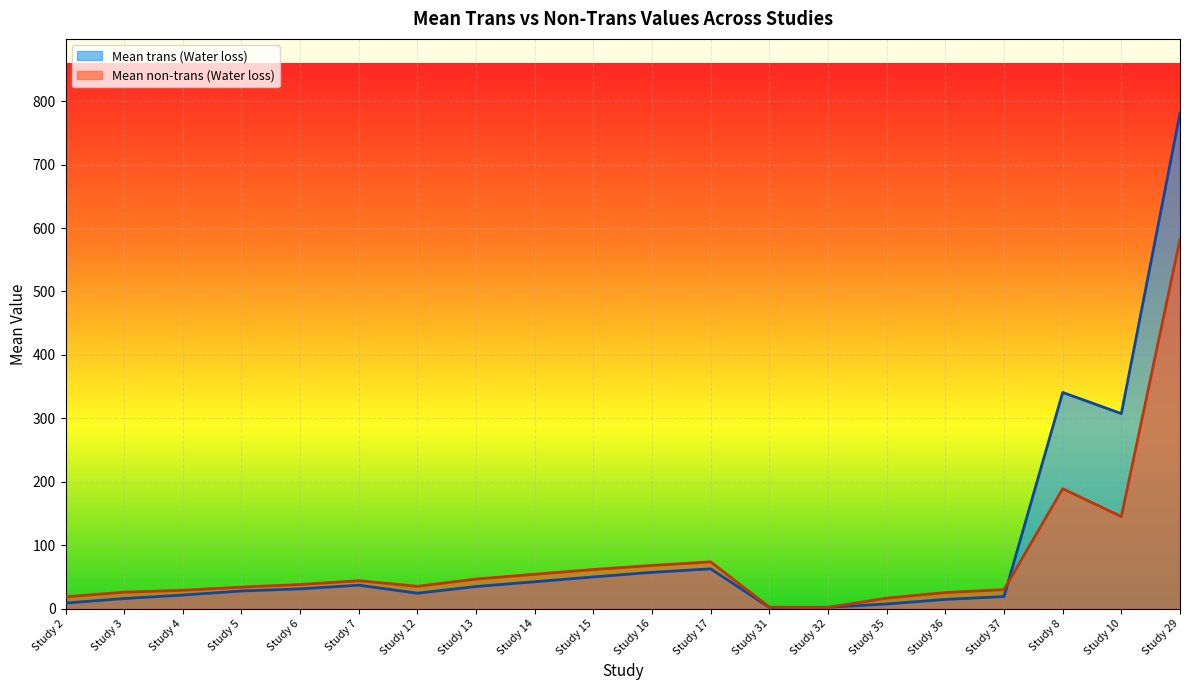

What are all the series names shown in the legend?

Mean trans (Water loss), Mean non-trans (Water loss)